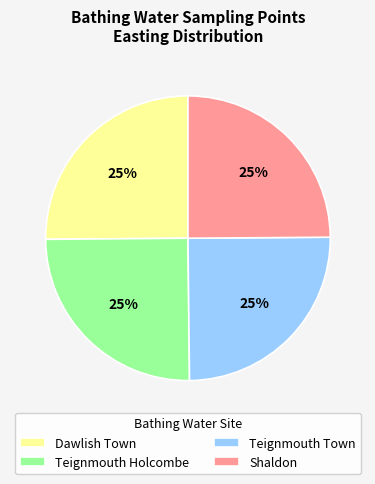

True or false: Teignmouth Town accounts for 25% of the total.

True